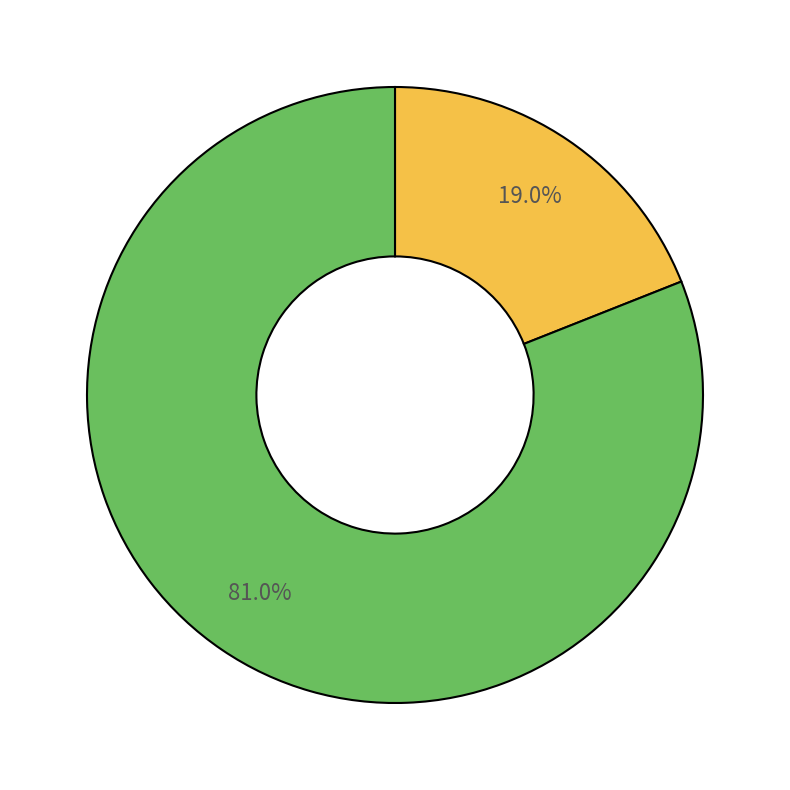

Is there any slice that represents more than half of the pie?

Yes